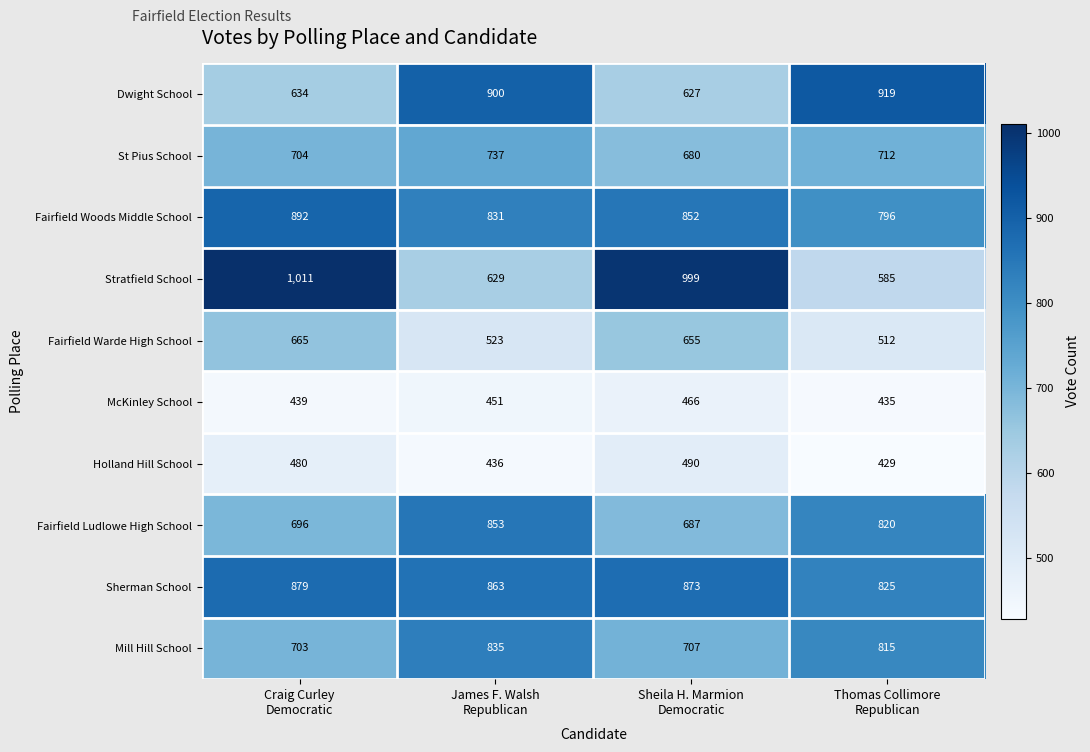

Which series has the largest total across all categories?

Sherman School